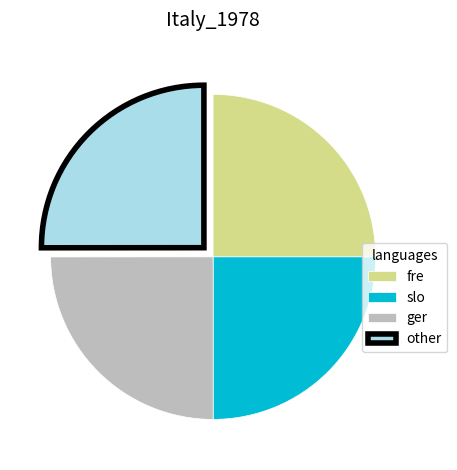

The ger slice represents 25% of the pie. True or false?

True